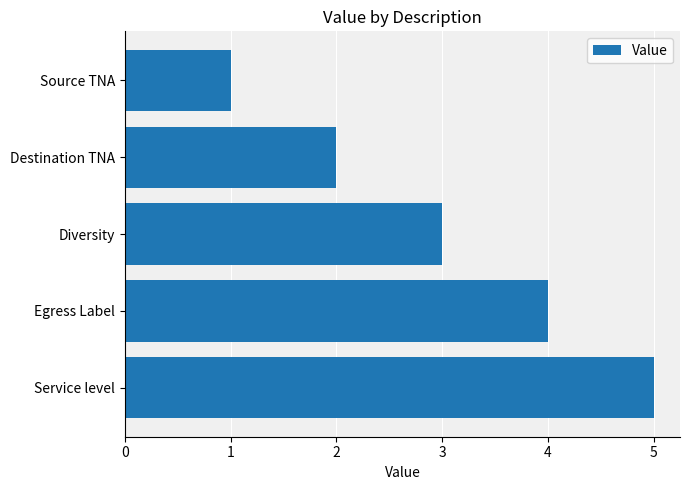

Which label corresponds to the largest value in the chart?

Service level